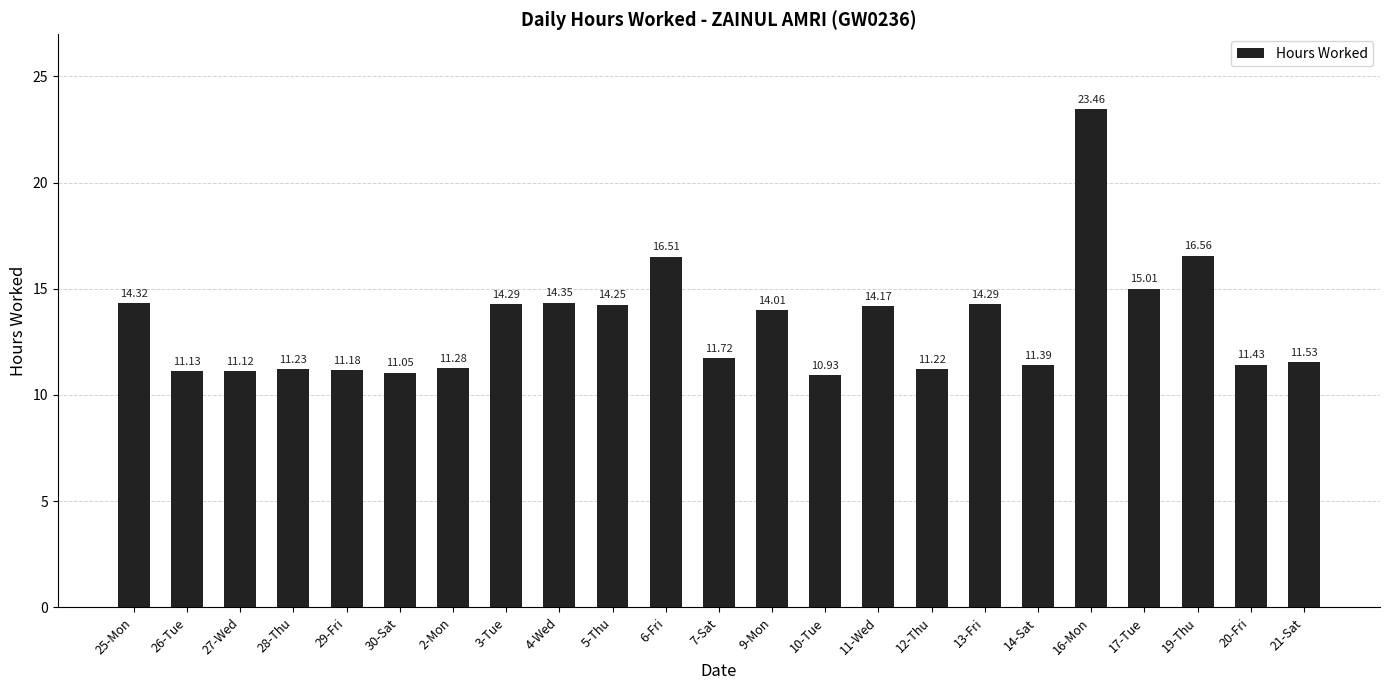

What is the difference between the maximum and minimum values?

12.5